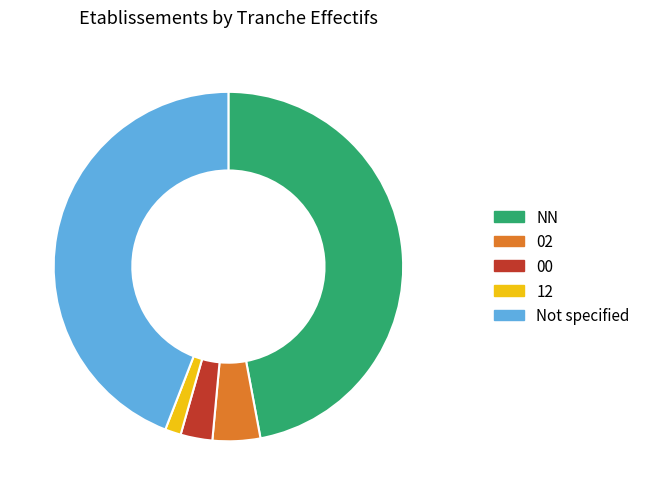

Does NN account for over 50% of the chart?

No